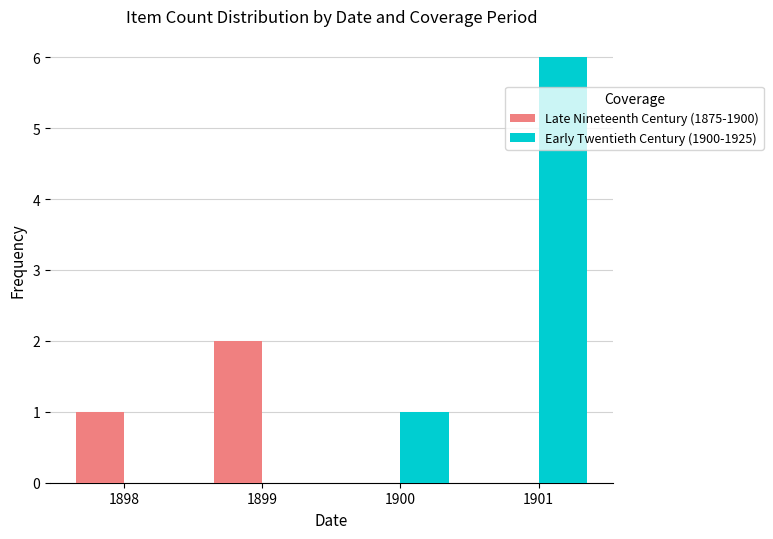

Which category has the highest value across all series?

1901